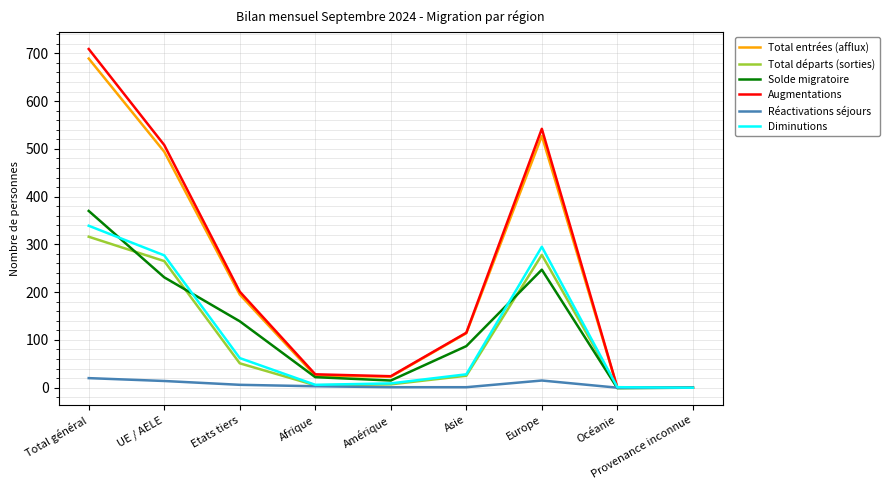

At which category is the sum across all series the highest?

Total général